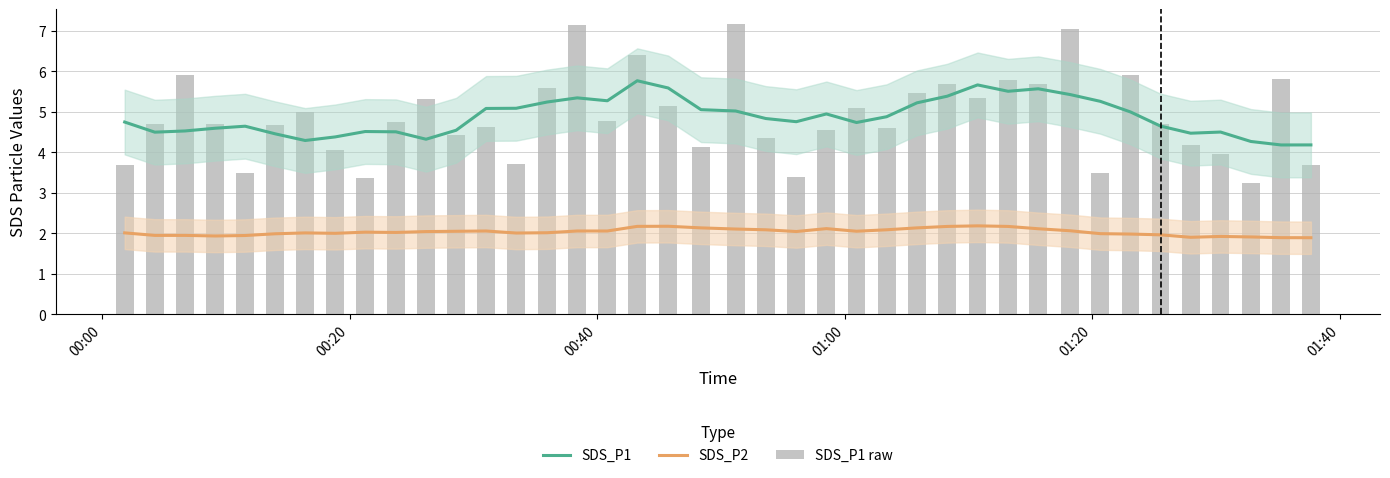

Is the value of SDS_P2 at 34 greater than the value of SDS_P1 at 16?

No